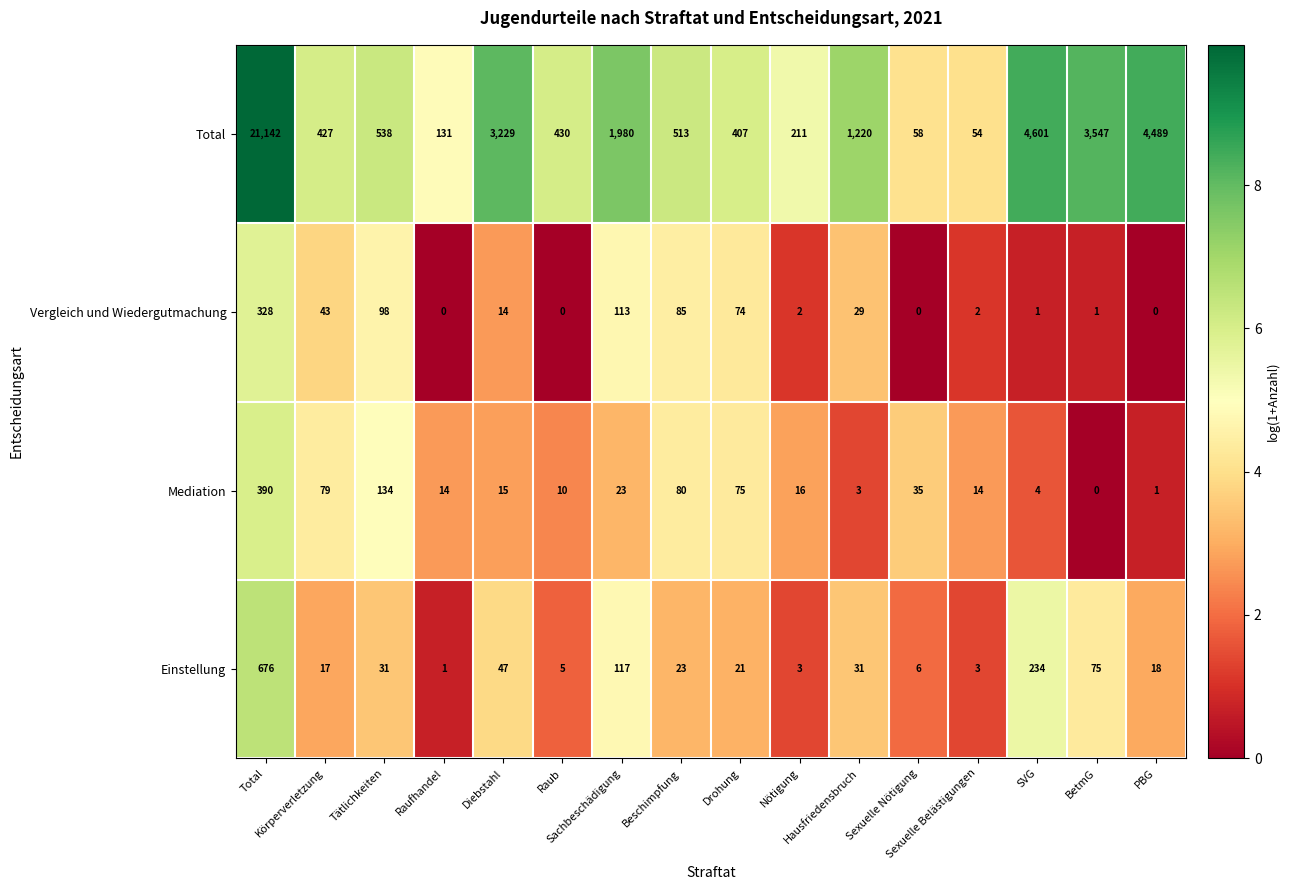

What is the sum of all Einstellung values?

1308